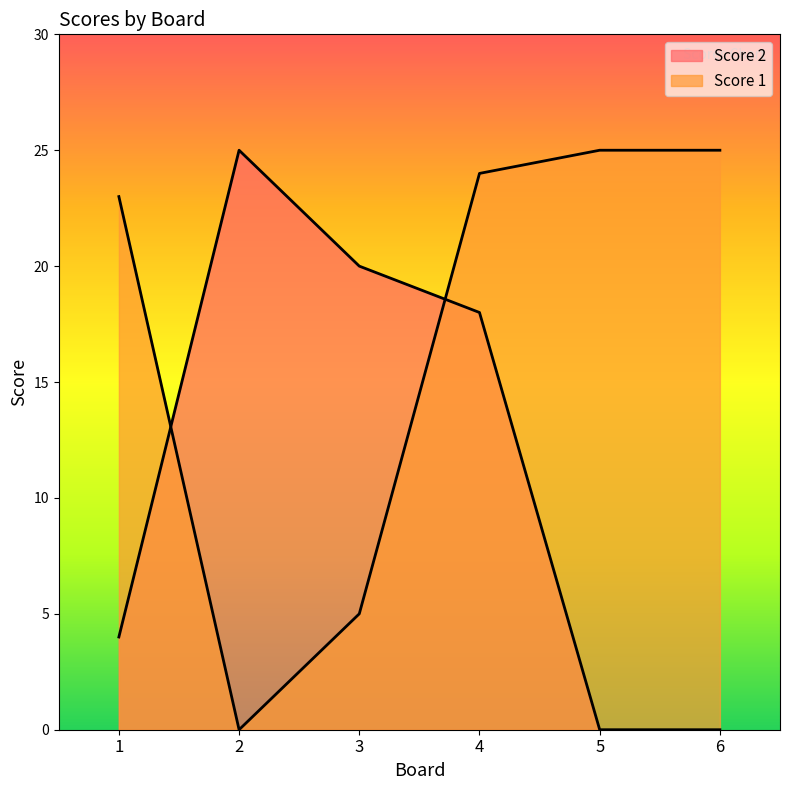

Reading right to left, extract all data points from this chart.

Score 1: 6=25	5=25	4=24	3=5	2=0	1=23
Score 2: 6=0	5=0	4=18	3=20	2=25	1=4